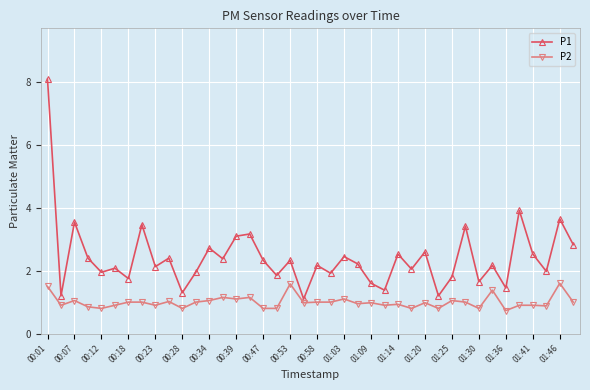

What is the sum of all P2 values?

40.0